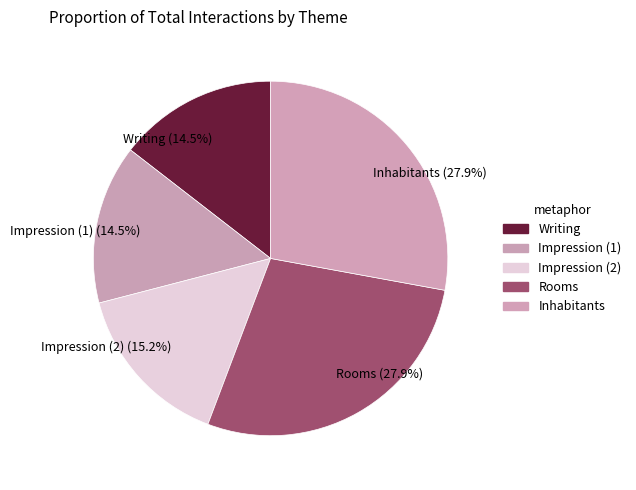

What is the ratio of the value at Rooms to the value at Writing?

1.9